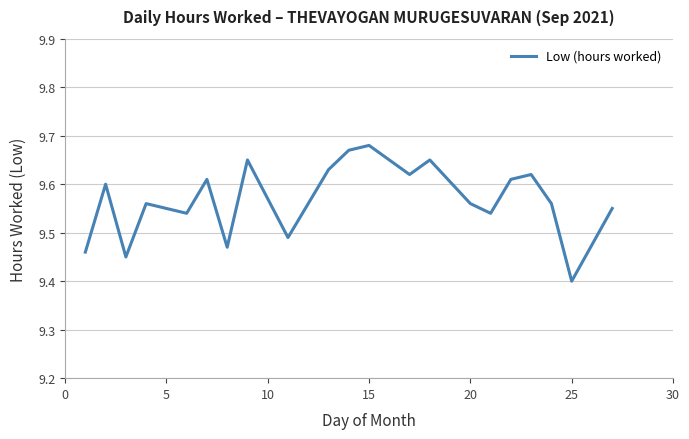

What is the difference between the maximum and minimum values?

0.3